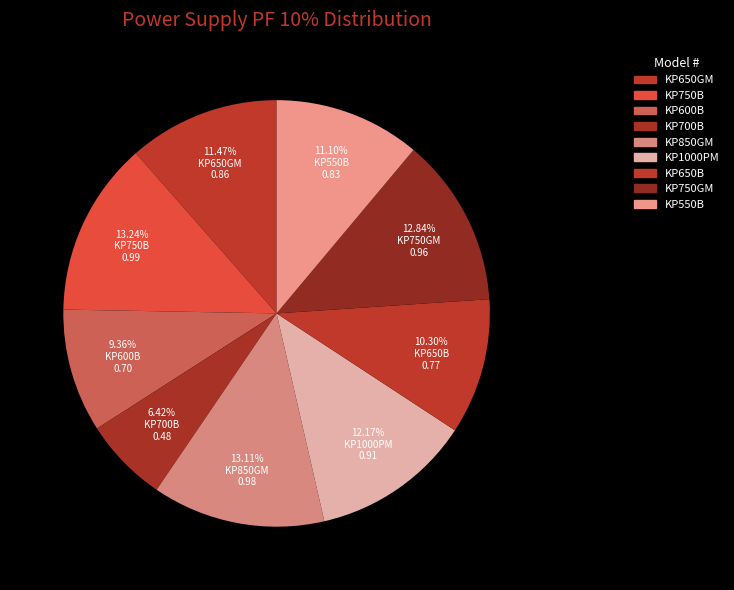

How many slices are in this pie chart?

9